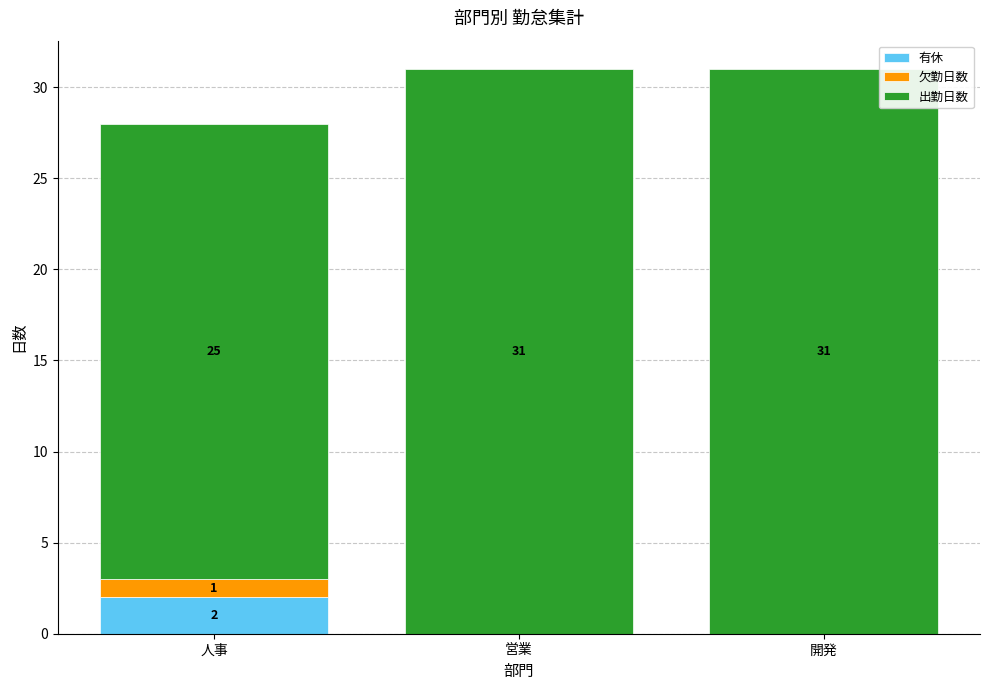

How many 有休 values are between 0 and 2?

3